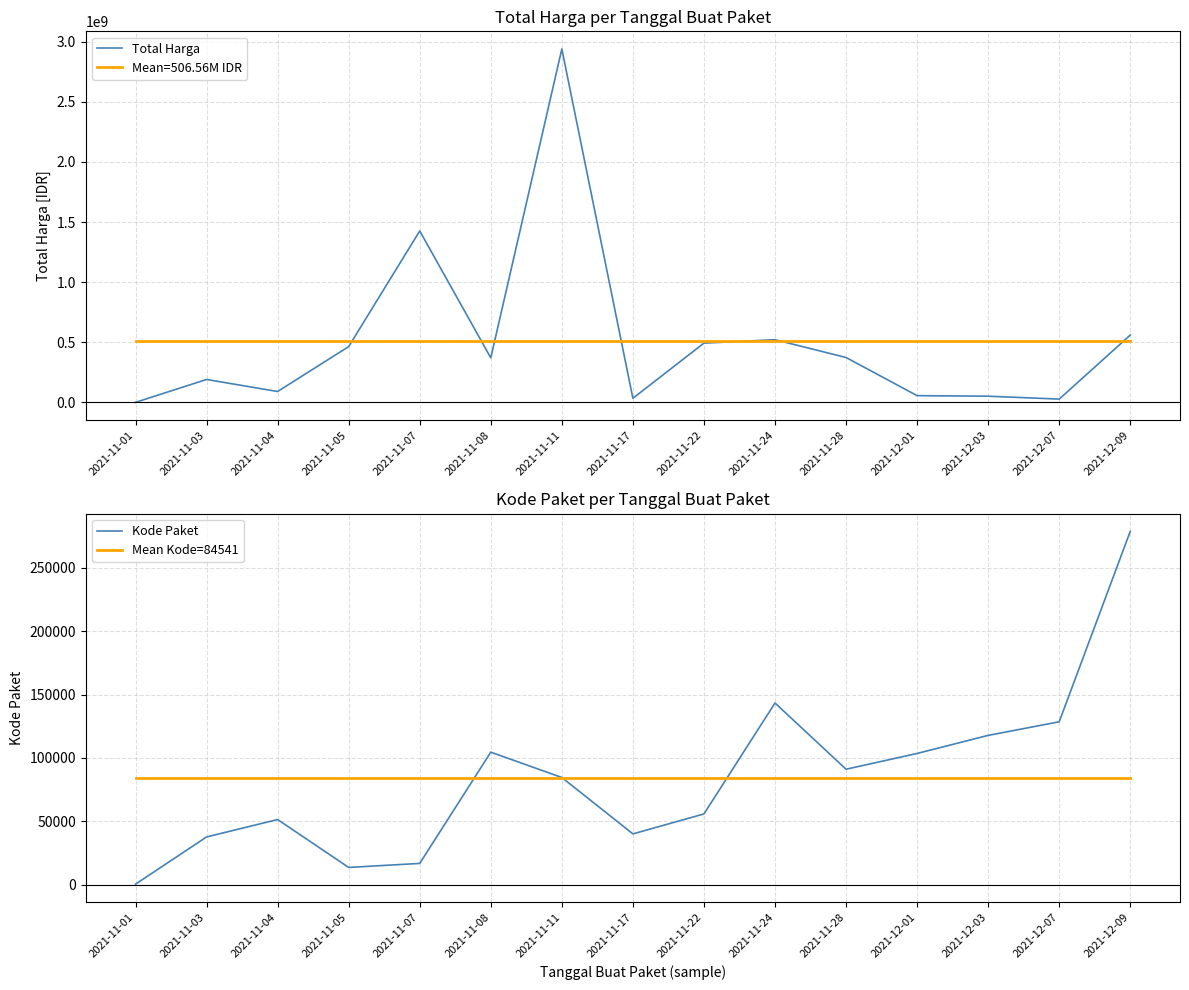

At which label does Kode Paket reach its minimum?

2021-11-01